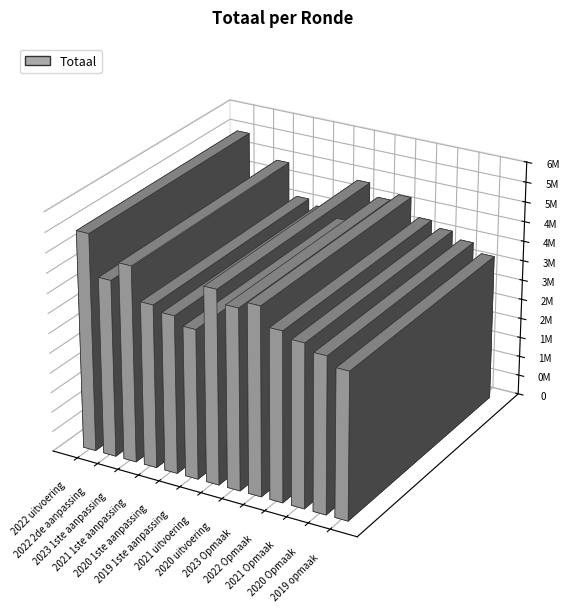

What is the difference between the maximum and second lowest values?

1710725